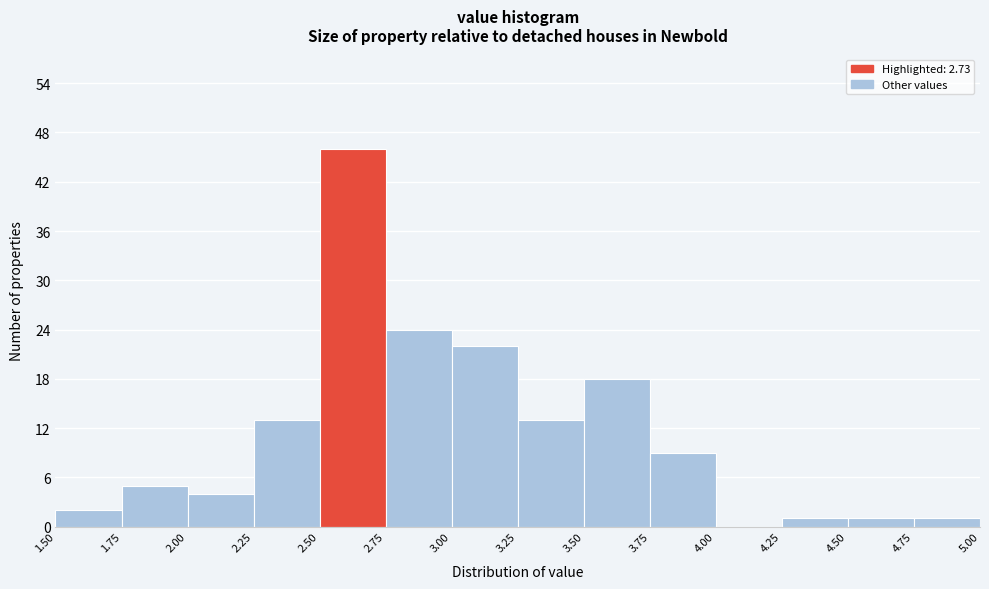

Reading left to right, transcribe this chart: for each bar, give the range it covers on the x-axis and its height. The values are not printed on the chart, so give them approximately, as read against the axis.

1.50 to 1.75: 2
1.75 to 2.00: 5
2.00 to 2.25: 4
2.25 to 2.50: 13
2.50 to 2.75: 46
2.75 to 3.00: 24
3.00 to 3.25: 22
3.25 to 3.50: 13
3.50 to 3.75: 18
3.75 to 4.00: 9
4.00 to 4.25: 0
4.25 to 4.50: 1
4.50 to 4.75: 1
4.75 to 5.00: 1